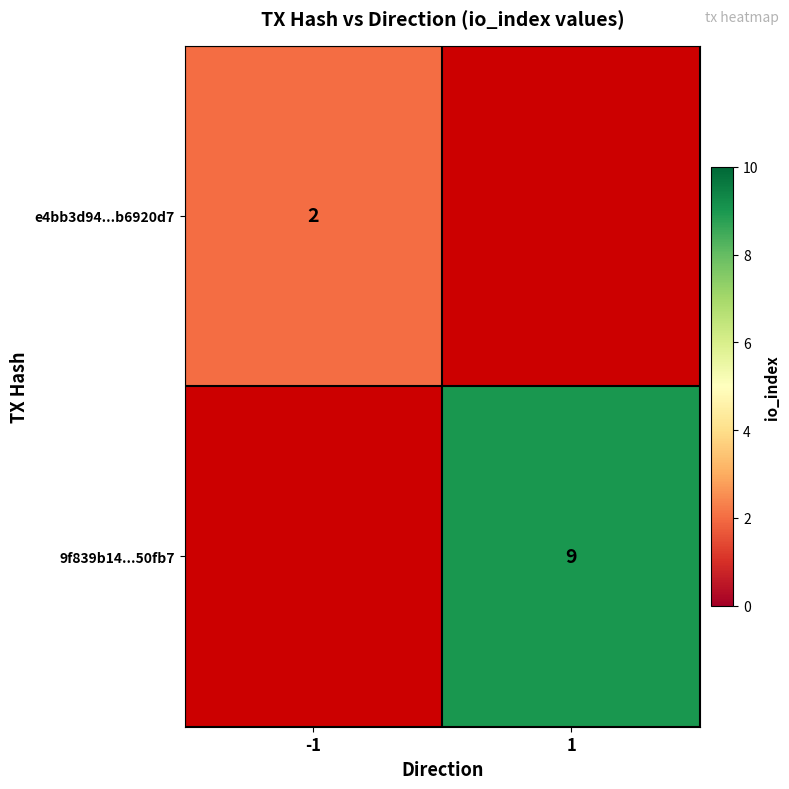

Count the number of categories in the chart.

2